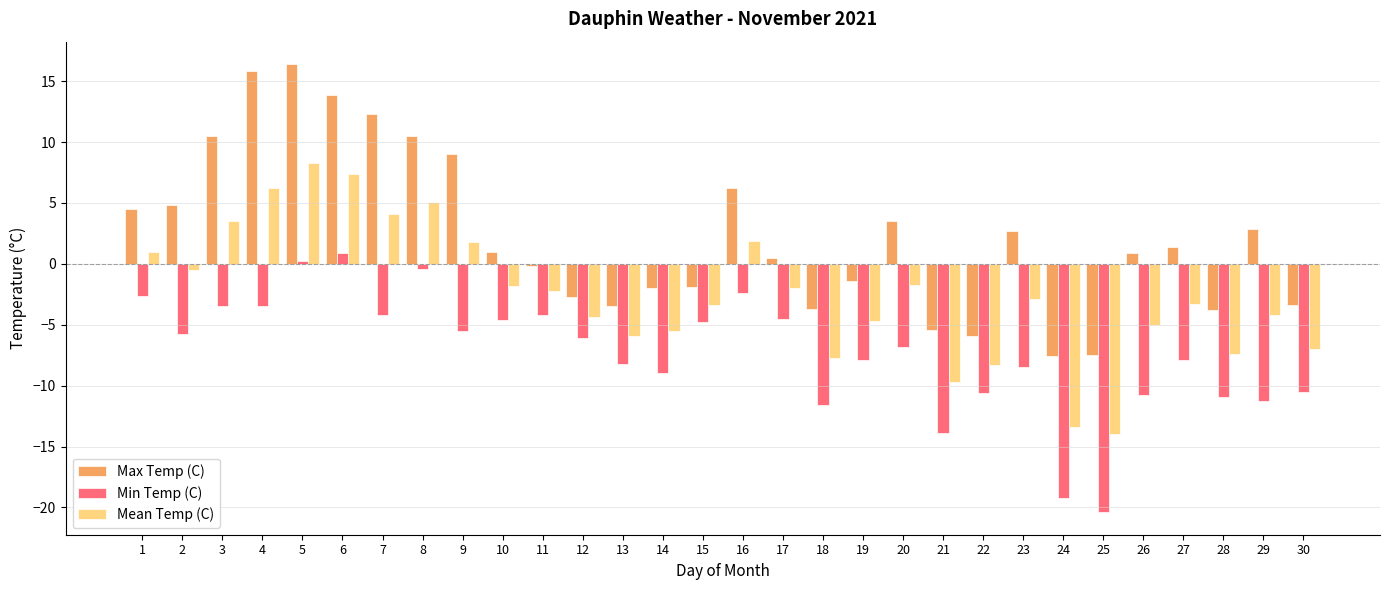

What is the smallest value displayed?

-20.4